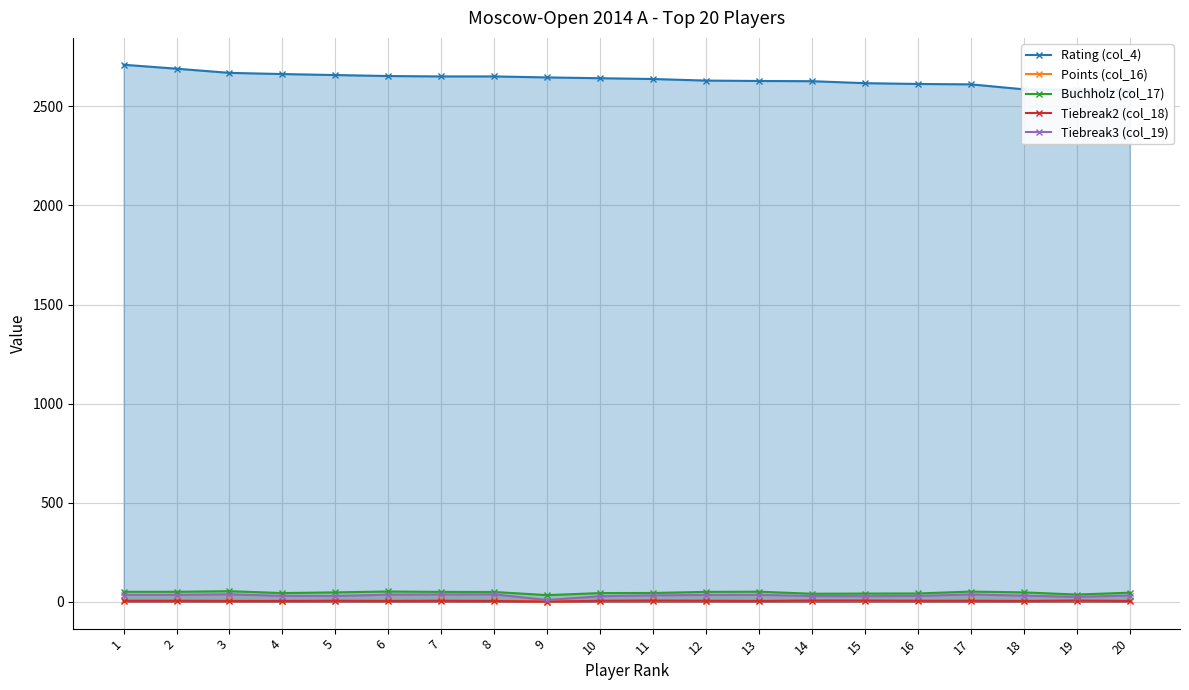

Is it true that Tiebreak3 (col_19) equals 45.4 at 10?

False